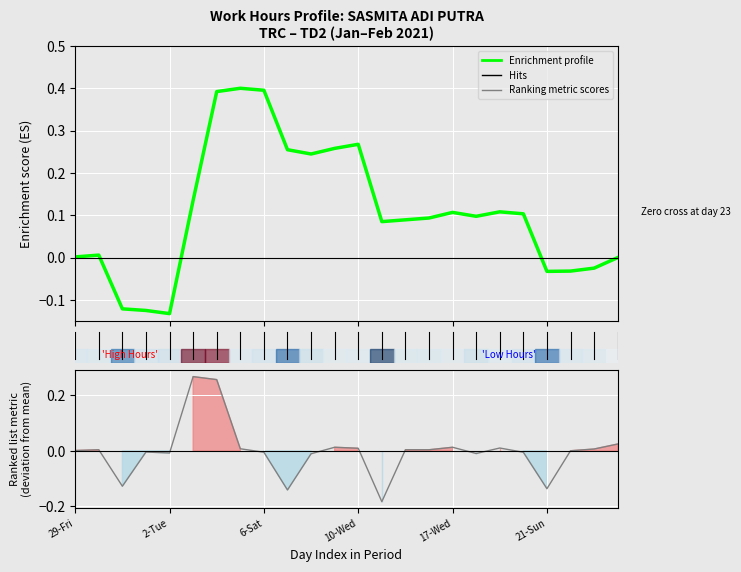

How many data points in Enrichment profile are less than 0?

6